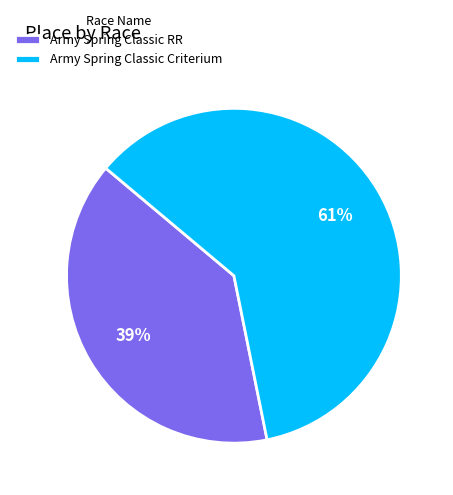

What percentage is the Army Spring Classic Criterium slice, to the nearest percent?

61%